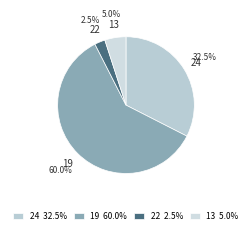

Is there any slice that represents more than half of the pie?

Yes